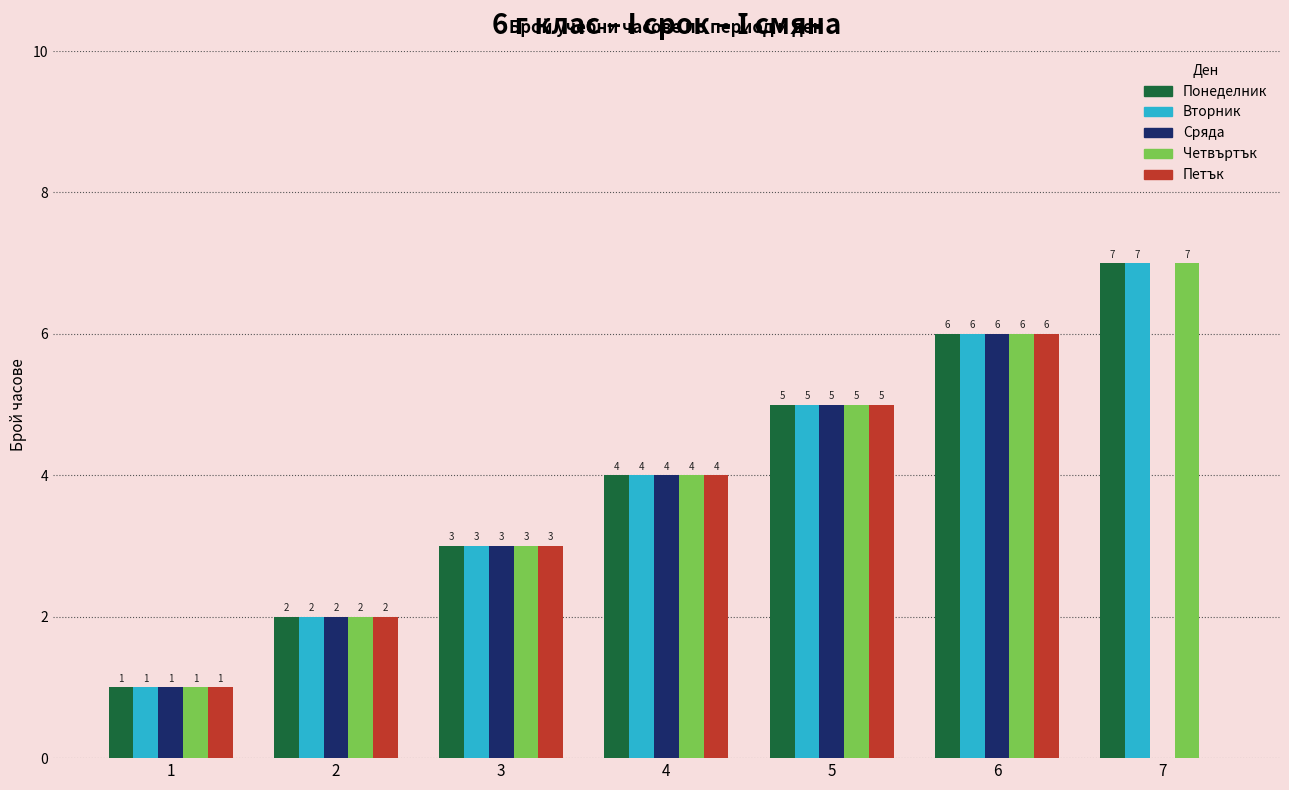

What is the sum of all Сряда values?

21